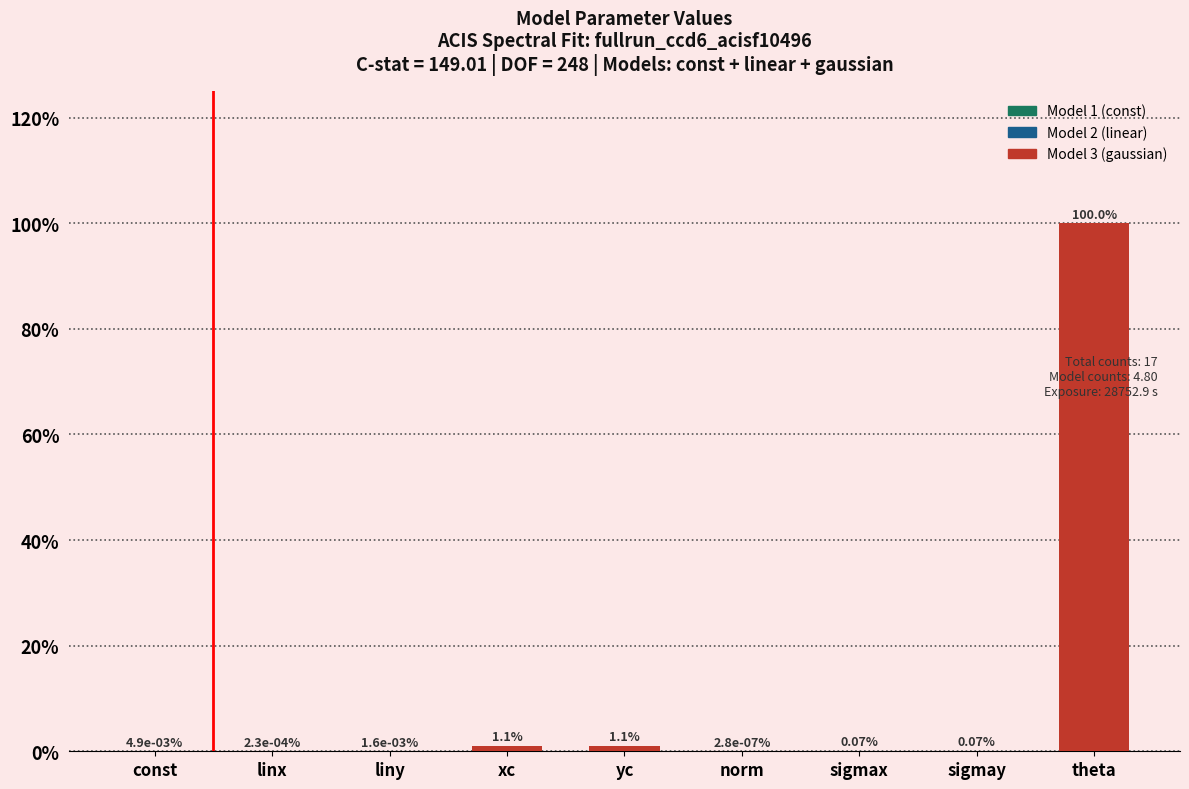

What is the change in value from yc to theta?

+98.9